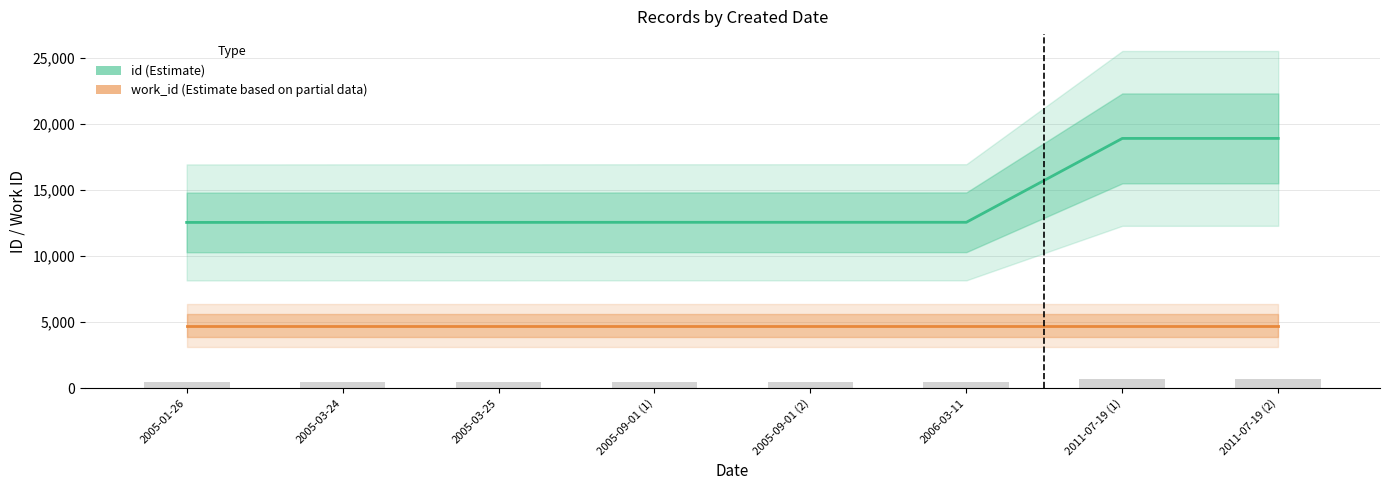

The work_id (Estimate based on partial data) series shows 7418 at 2005-01-26. True or false?

False